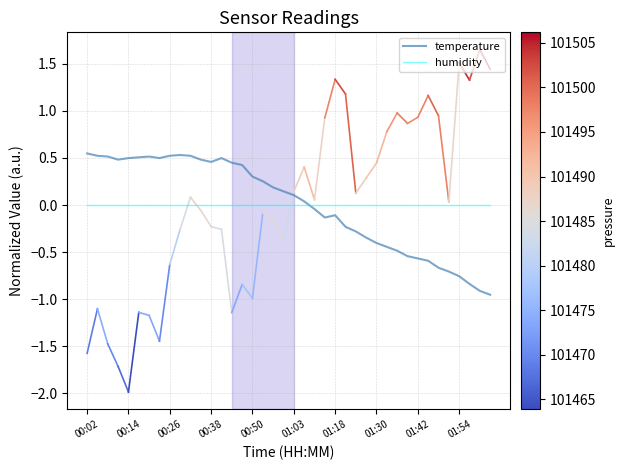

List the series in order of their peak value, lowest first.

humidity, temperature